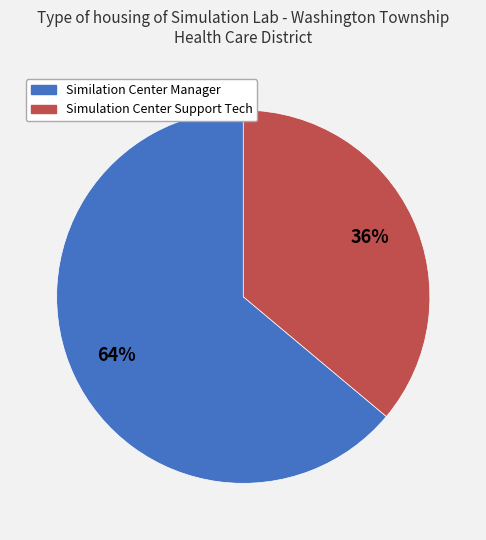

What is the ratio of the value at Simulation Center Support Tech to the value at Similation Center Manager?

0.6